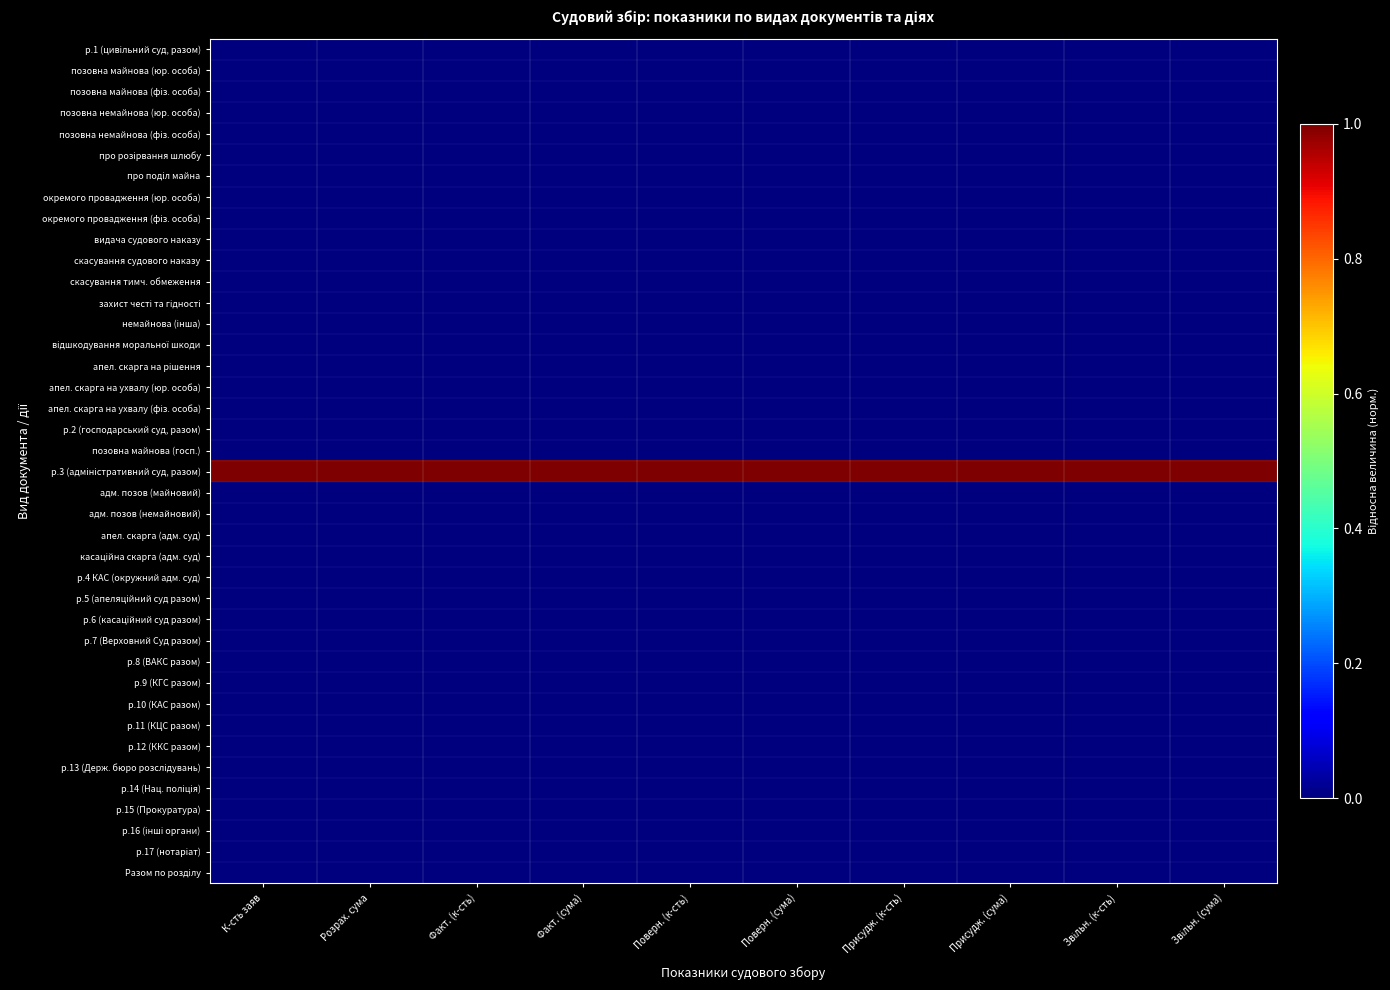

At which category does the chart reach its minimum across all series?

К-сть заяв